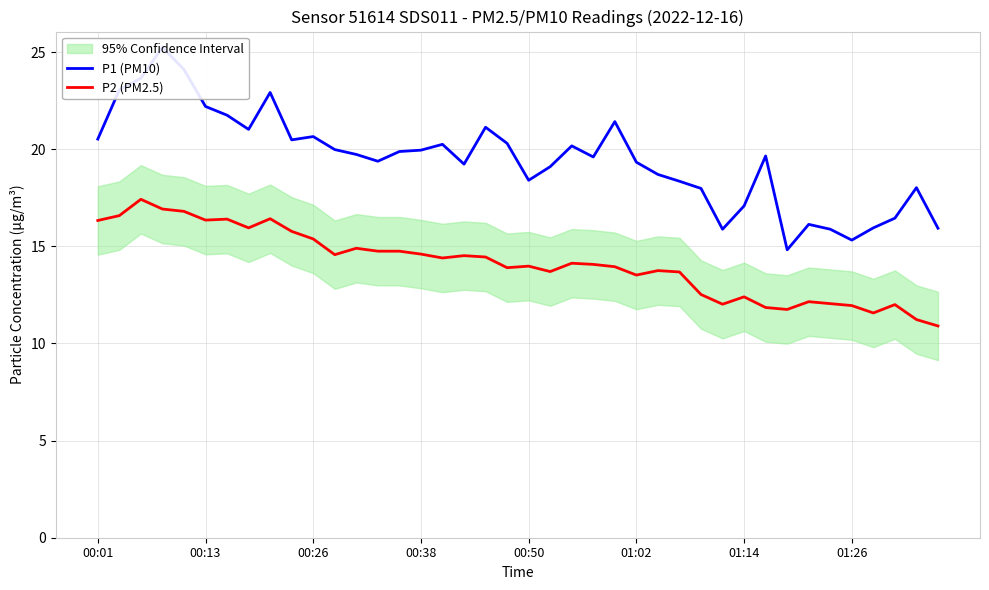

What is the average value of the P2 (PM2.5) series?

14.1